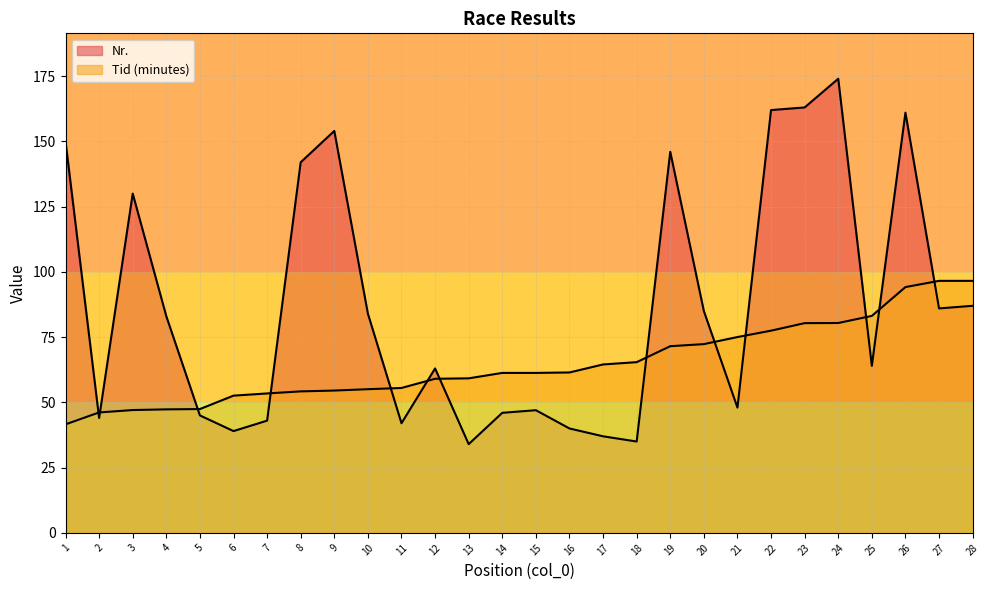

The Nr. series shows 84.0 at 10. True or false?

True